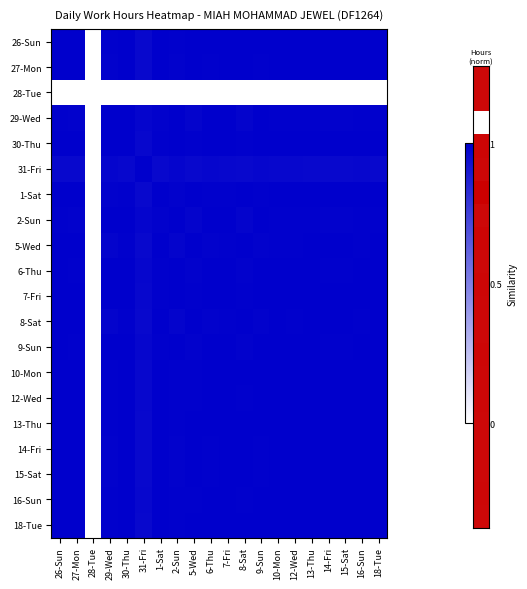

Reading left to right, extract all data points from this chart.

26-Sun: 26-Sun=1.0	27-Mon=1.0	28-Tue=0.0	29-Wed=1.0	30-Thu=1.0	31-Fri=1.0	1-Sat=1.0	2-Sun=1.0	5-Wed=1.0	6-Thu=1.0	7-Fri=1.0	8-Sat=1.0	9-Sun=1.0	10-Mon=1.0	12-Wed=1.0	13-Thu=1.0	14-Fri=1.0	15-Sat=1.0	16-Sun=1.0	18-Tue=1.0
27-Mon: 26-Sun=1.0	27-Mon=1.0	28-Tue=0.0	29-Wed=1.0	30-Thu=1.0	31-Fri=1.0	1-Sat=1.0	2-Sun=1.0	5-Wed=1.0	6-Thu=1.0	7-Fri=1.0	8-Sat=1.0	9-Sun=1.0	10-Mon=1.0	12-Wed=1.0	13-Thu=1.0	14-Fri=1.0	15-Sat=1.0	16-Sun=1.0	18-Tue=1.0
28-Tue: 26-Sun=0.0	27-Mon=0.0	28-Tue=0.0	29-Wed=0.0	30-Thu=0.0	31-Fri=0.0	1-Sat=0.0	2-Sun=0.0	5-Wed=0.0	6-Thu=0.0	7-Fri=0.0	8-Sat=0.0	9-Sun=0.0	10-Mon=0.0	12-Wed=0.0	13-Thu=0.0	14-Fri=0.0	15-Sat=0.0	16-Sun=0.0	18-Tue=0.0
29-Wed: 26-Sun=1.0	27-Mon=1.0	28-Tue=0.0	29-Wed=1.0	30-Thu=1.0	31-Fri=1.0	1-Sat=1.0	2-Sun=1.0	5-Wed=1.0	6-Thu=1.0	7-Fri=1.0	8-Sat=1.0	9-Sun=1.0	10-Mon=1.0	12-Wed=1.0	13-Thu=1.0	14-Fri=1.0	15-Sat=1.0	16-Sun=1.0	18-Tue=1.0
30-Thu: 26-Sun=1.0	27-Mon=1.0	28-Tue=0.0	29-Wed=1.0	30-Thu=1.0	31-Fri=1.0	1-Sat=1.0	2-Sun=1.0	5-Wed=1.0	6-Thu=1.0	7-Fri=1.0	8-Sat=1.0	9-Sun=1.0	10-Mon=1.0	12-Wed=1.0	13-Thu=1.0	14-Fri=1.0	15-Sat=1.0	16-Sun=1.0	18-Tue=1.0
31-Fri: 26-Sun=1.0	27-Mon=1.0	28-Tue=0.0	29-Wed=1.0	30-Thu=1.0	31-Fri=1.0	1-Sat=1.0	2-Sun=1.0	5-Wed=1.0	6-Thu=1.0	7-Fri=1.0	8-Sat=1.0	9-Sun=1.0	10-Mon=1.0	12-Wed=1.0	13-Thu=1.0	14-Fri=1.0	15-Sat=1.0	16-Sun=1.0	18-Tue=1.0
1-Sat: 26-Sun=1.0	27-Mon=1.0	28-Tue=0.0	29-Wed=1.0	30-Thu=1.0	31-Fri=1.0	1-Sat=1.0	2-Sun=1.0	5-Wed=1.0	6-Thu=1.0	7-Fri=1.0	8-Sat=1.0	9-Sun=1.0	10-Mon=1.0	12-Wed=1.0	13-Thu=1.0	14-Fri=1.0	15-Sat=1.0	16-Sun=1.0	18-Tue=1.0
2-Sun: 26-Sun=1.0	27-Mon=1.0	28-Tue=0.0	29-Wed=1.0	30-Thu=1.0	31-Fri=1.0	1-Sat=1.0	2-Sun=1.0	5-Wed=1.0	6-Thu=1.0	7-Fri=1.0	8-Sat=1.0	9-Sun=1.0	10-Mon=1.0	12-Wed=1.0	13-Thu=1.0	14-Fri=1.0	15-Sat=1.0	16-Sun=1.0	18-Tue=1.0
5-Wed: 26-Sun=1.0	27-Mon=1.0	28-Tue=0.0	29-Wed=1.0	30-Thu=1.0	31-Fri=1.0	1-Sat=1.0	2-Sun=1.0	5-Wed=1.0	6-Thu=1.0	7-Fri=1.0	8-Sat=1.0	9-Sun=1.0	10-Mon=1.0	12-Wed=1.0	13-Thu=1.0	14-Fri=1.0	15-Sat=1.0	16-Sun=1.0	18-Tue=1.0
6-Thu: 26-Sun=1.0	27-Mon=1.0	28-Tue=0.0	29-Wed=1.0	30-Thu=1.0	31-Fri=1.0	1-Sat=1.0	2-Sun=1.0	5-Wed=1.0	6-Thu=1.0	7-Fri=1.0	8-Sat=1.0	9-Sun=1.0	10-Mon=1.0	12-Wed=1.0	13-Thu=1.0	14-Fri=1.0	15-Sat=1.0	16-Sun=1.0	18-Tue=1.0
7-Fri: 26-Sun=1.0	27-Mon=1.0	28-Tue=0.0	29-Wed=1.0	30-Thu=1.0	31-Fri=1.0	1-Sat=1.0	2-Sun=1.0	5-Wed=1.0	6-Thu=1.0	7-Fri=1.0	8-Sat=1.0	9-Sun=1.0	10-Mon=1.0	12-Wed=1.0	13-Thu=1.0	14-Fri=1.0	15-Sat=1.0	16-Sun=1.0	18-Tue=1.0
8-Sat: 26-Sun=1.0	27-Mon=1.0	28-Tue=0.0	29-Wed=1.0	30-Thu=1.0	31-Fri=1.0	1-Sat=1.0	2-Sun=1.0	5-Wed=1.0	6-Thu=1.0	7-Fri=1.0	8-Sat=1.0	9-Sun=1.0	10-Mon=1.0	12-Wed=1.0	13-Thu=1.0	14-Fri=1.0	15-Sat=1.0	16-Sun=1.0	18-Tue=1.0
9-Sun: 26-Sun=1.0	27-Mon=1.0	28-Tue=0.0	29-Wed=1.0	30-Thu=1.0	31-Fri=1.0	1-Sat=1.0	2-Sun=1.0	5-Wed=1.0	6-Thu=1.0	7-Fri=1.0	8-Sat=1.0	9-Sun=1.0	10-Mon=1.0	12-Wed=1.0	13-Thu=1.0	14-Fri=1.0	15-Sat=1.0	16-Sun=1.0	18-Tue=1.0
10-Mon: 26-Sun=1.0	27-Mon=1.0	28-Tue=0.0	29-Wed=1.0	30-Thu=1.0	31-Fri=1.0	1-Sat=1.0	2-Sun=1.0	5-Wed=1.0	6-Thu=1.0	7-Fri=1.0	8-Sat=1.0	9-Sun=1.0	10-Mon=1.0	12-Wed=1.0	13-Thu=1.0	14-Fri=1.0	15-Sat=1.0	16-Sun=1.0	18-Tue=1.0
12-Wed: 26-Sun=1.0	27-Mon=1.0	28-Tue=0.0	29-Wed=1.0	30-Thu=1.0	31-Fri=1.0	1-Sat=1.0	2-Sun=1.0	5-Wed=1.0	6-Thu=1.0	7-Fri=1.0	8-Sat=1.0	9-Sun=1.0	10-Mon=1.0	12-Wed=1.0	13-Thu=1.0	14-Fri=1.0	15-Sat=1.0	16-Sun=1.0	18-Tue=1.0
13-Thu: 26-Sun=1.0	27-Mon=1.0	28-Tue=0.0	29-Wed=1.0	30-Thu=1.0	31-Fri=1.0	1-Sat=1.0	2-Sun=1.0	5-Wed=1.0	6-Thu=1.0	7-Fri=1.0	8-Sat=1.0	9-Sun=1.0	10-Mon=1.0	12-Wed=1.0	13-Thu=1.0	14-Fri=1.0	15-Sat=1.0	16-Sun=1.0	18-Tue=1.0
14-Fri: 26-Sun=1.0	27-Mon=1.0	28-Tue=0.0	29-Wed=1.0	30-Thu=1.0	31-Fri=1.0	1-Sat=1.0	2-Sun=1.0	5-Wed=1.0	6-Thu=1.0	7-Fri=1.0	8-Sat=1.0	9-Sun=1.0	10-Mon=1.0	12-Wed=1.0	13-Thu=1.0	14-Fri=1.0	15-Sat=1.0	16-Sun=1.0	18-Tue=1.0
15-Sat: 26-Sun=1.0	27-Mon=1.0	28-Tue=0.0	29-Wed=1.0	30-Thu=1.0	31-Fri=1.0	1-Sat=1.0	2-Sun=1.0	5-Wed=1.0	6-Thu=1.0	7-Fri=1.0	8-Sat=1.0	9-Sun=1.0	10-Mon=1.0	12-Wed=1.0	13-Thu=1.0	14-Fri=1.0	15-Sat=1.0	16-Sun=1.0	18-Tue=1.0
16-Sun: 26-Sun=1.0	27-Mon=1.0	28-Tue=0.0	29-Wed=1.0	30-Thu=1.0	31-Fri=1.0	1-Sat=1.0	2-Sun=1.0	5-Wed=1.0	6-Thu=1.0	7-Fri=1.0	8-Sat=1.0	9-Sun=1.0	10-Mon=1.0	12-Wed=1.0	13-Thu=1.0	14-Fri=1.0	15-Sat=1.0	16-Sun=1.0	18-Tue=1.0
18-Tue: 26-Sun=1.0	27-Mon=1.0	28-Tue=0.0	29-Wed=1.0	30-Thu=1.0	31-Fri=1.0	1-Sat=1.0	2-Sun=1.0	5-Wed=1.0	6-Thu=1.0	7-Fri=1.0	8-Sat=1.0	9-Sun=1.0	10-Mon=1.0	12-Wed=1.0	13-Thu=1.0	14-Fri=1.0	15-Sat=1.0	16-Sun=1.0	18-Tue=1.0